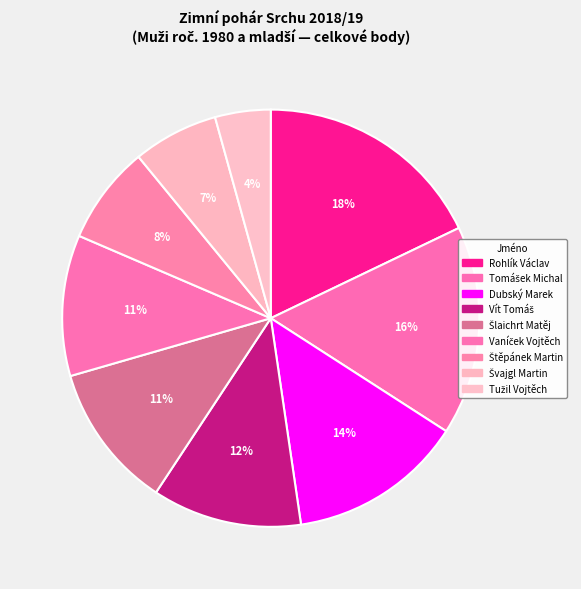

Count the number of slices in the pie.

9